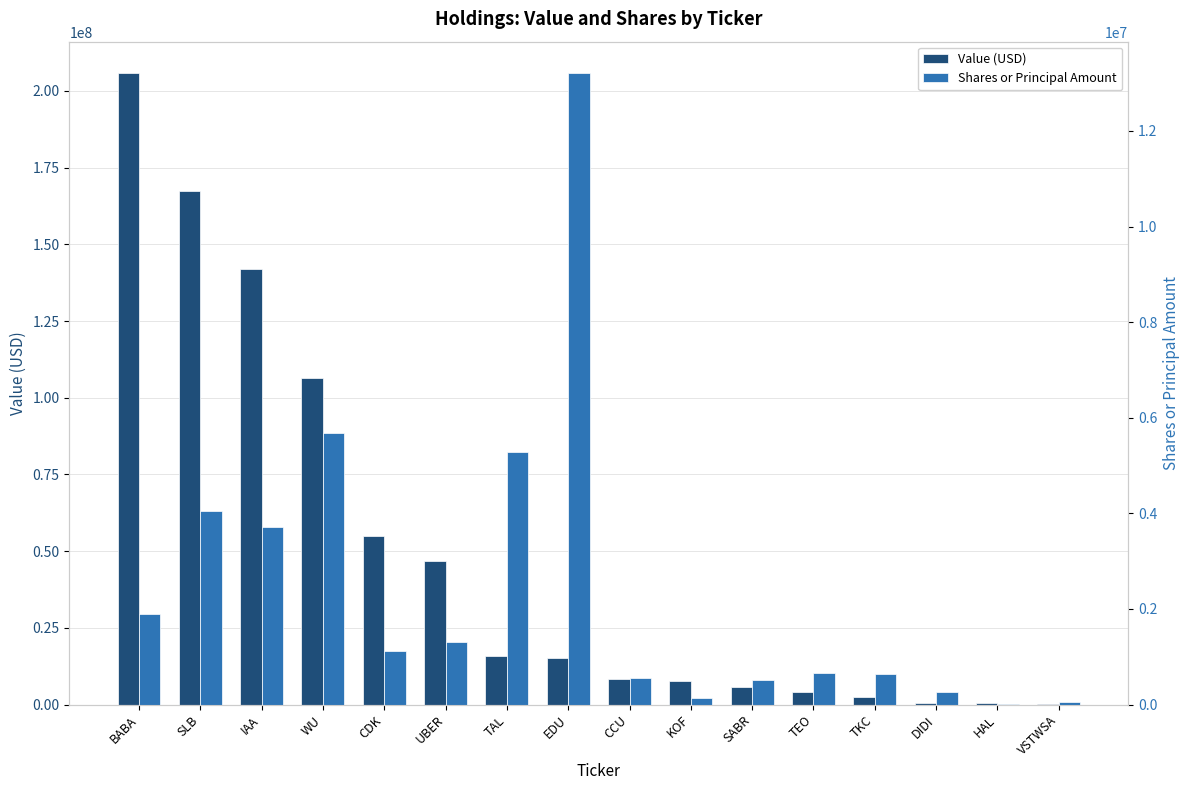

At which category is the sum across all series the highest?

BABA